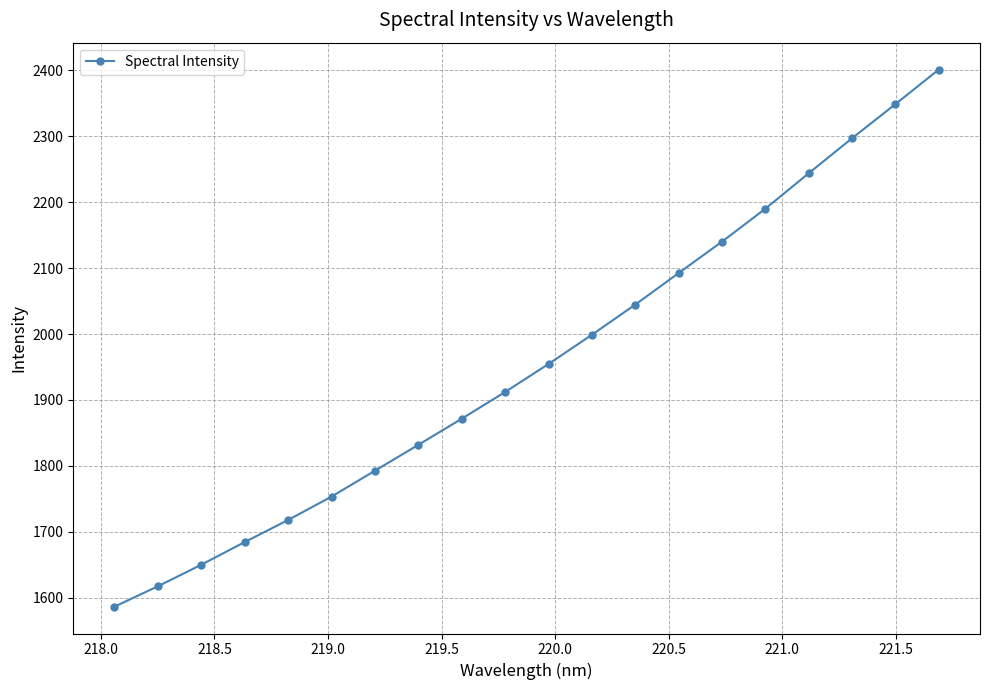

What is the sum of all values?

39129.3